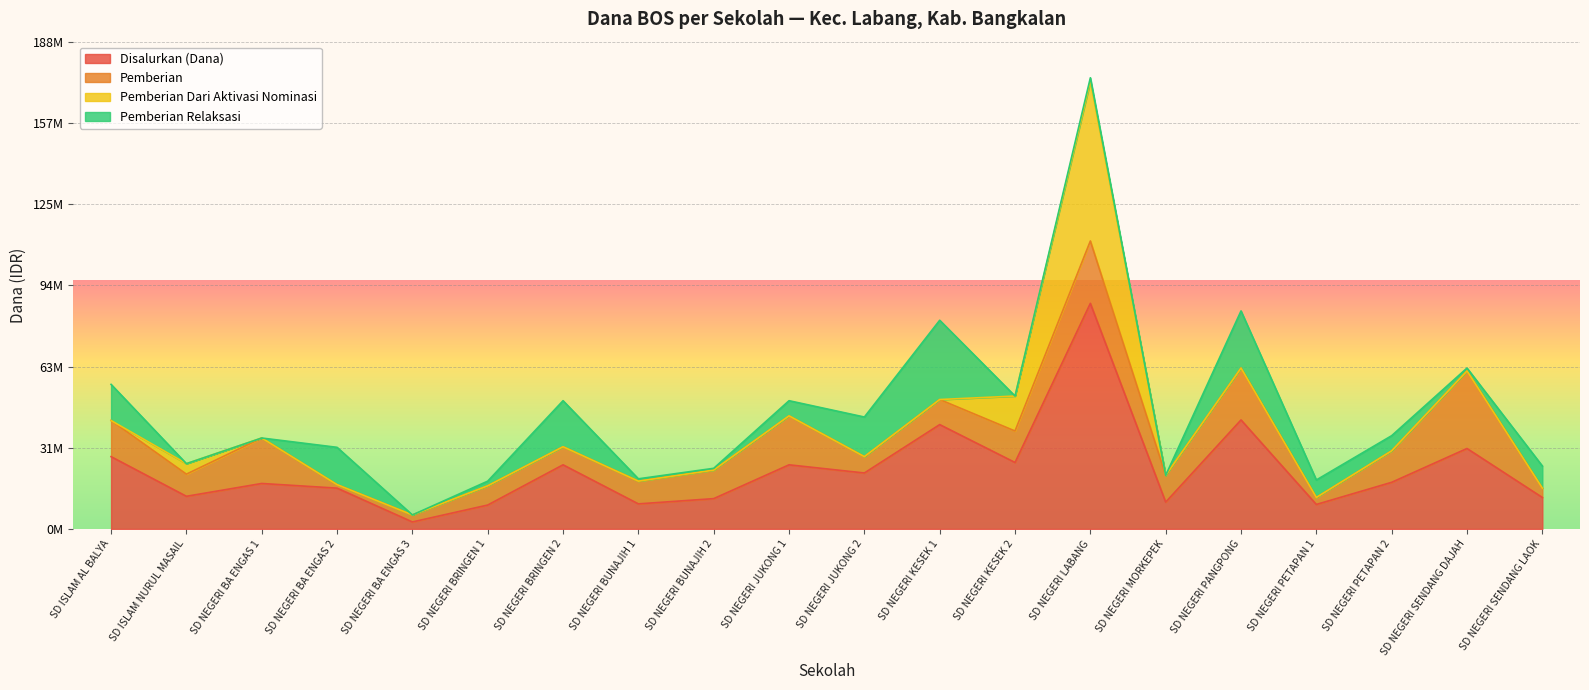

Is it true that Pemberian equals 16603568 at SD NEGERI PETAPAN 2?

False